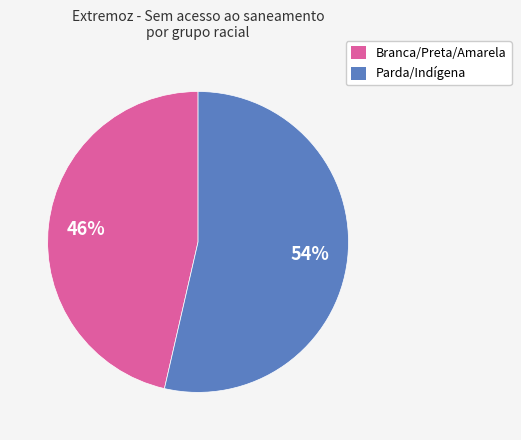

To the nearest percent, what is the average slice percentage?

50%